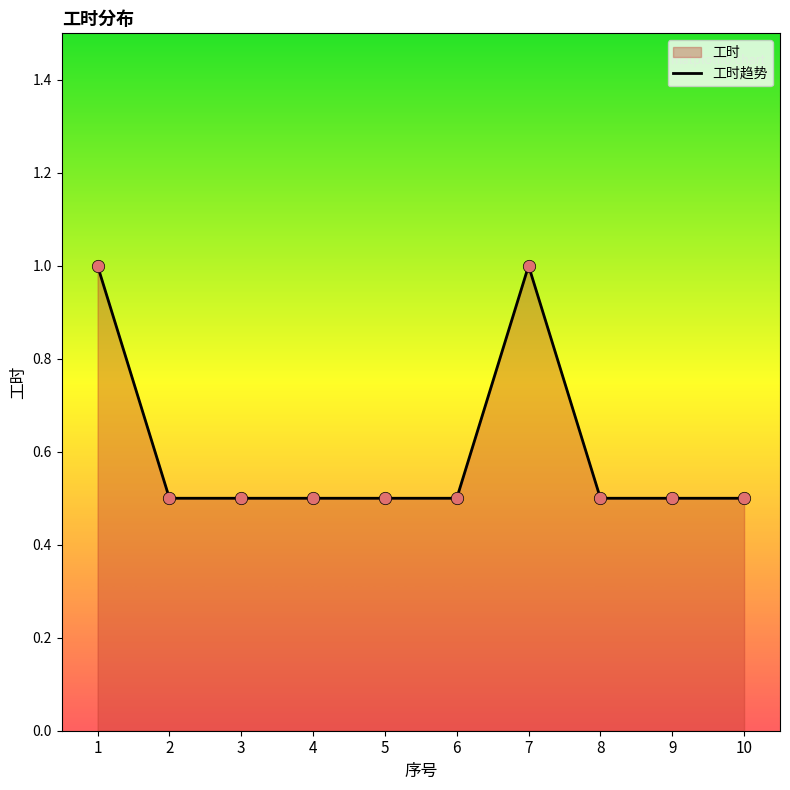

Approximately how many times larger is the value at 9 compared to 1?

0.5